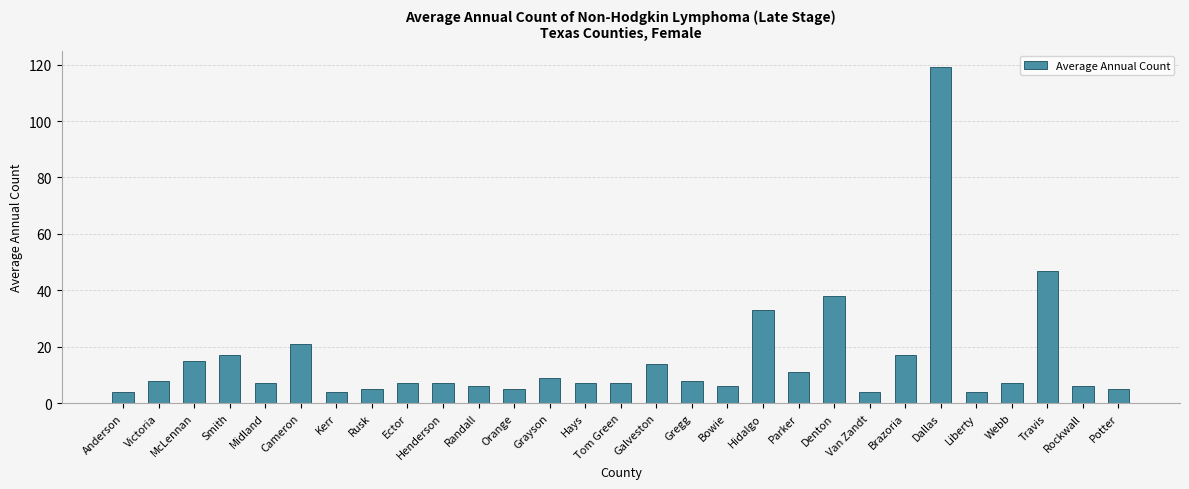

What is the value of the 3rd bar from the left?

15